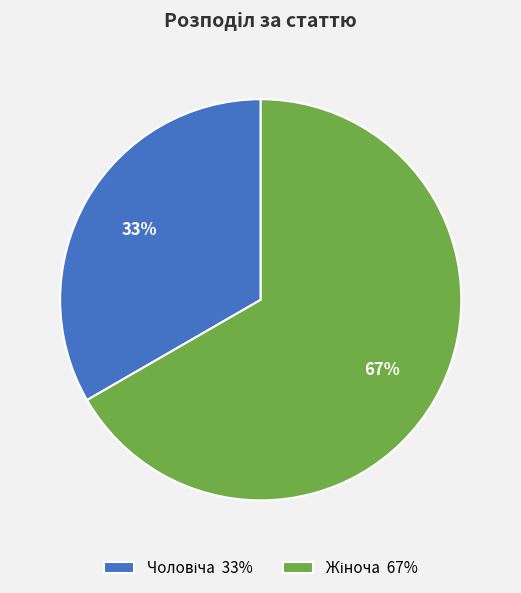

Is there any slice that represents more than half of the pie?

Yes